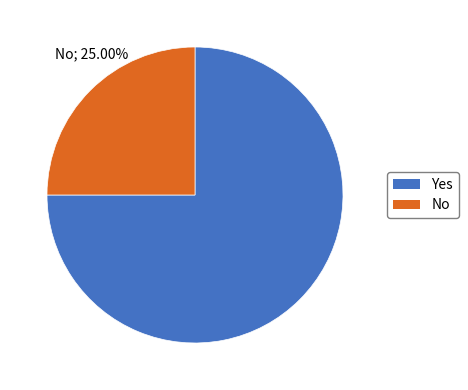

Does 12 represent more than half of the total?

No